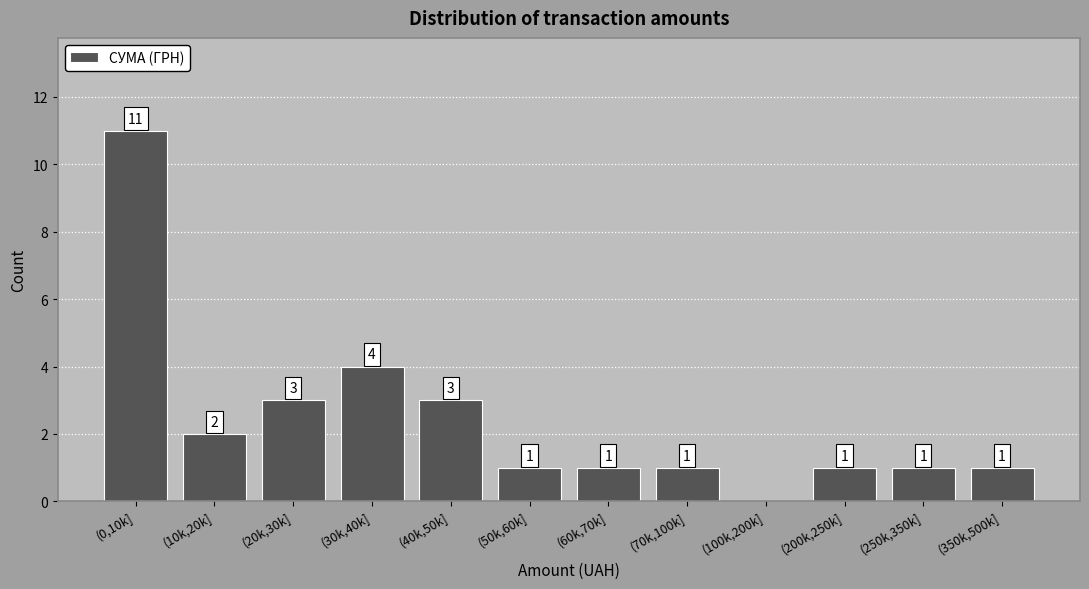

Reading right to left, transcribe all the data shown in this chart.

(350k,500k]=1	(250k,350k]=1	(200k,250k]=1	(100k,200k]=0	(70k,100k]=1	(60k,70k]=1	(50k,60k]=1	(40k,50k]=3	(30k,40k]=4	(20k,30k]=3	(10k,20k]=2	(0,10k]=11